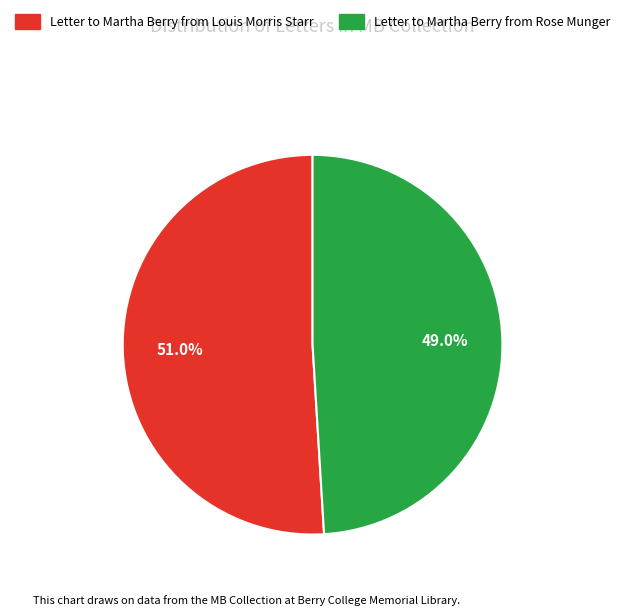

To the nearest percent, what percentage of the pie is Letter to Martha Berry from Rose Munger?

49%